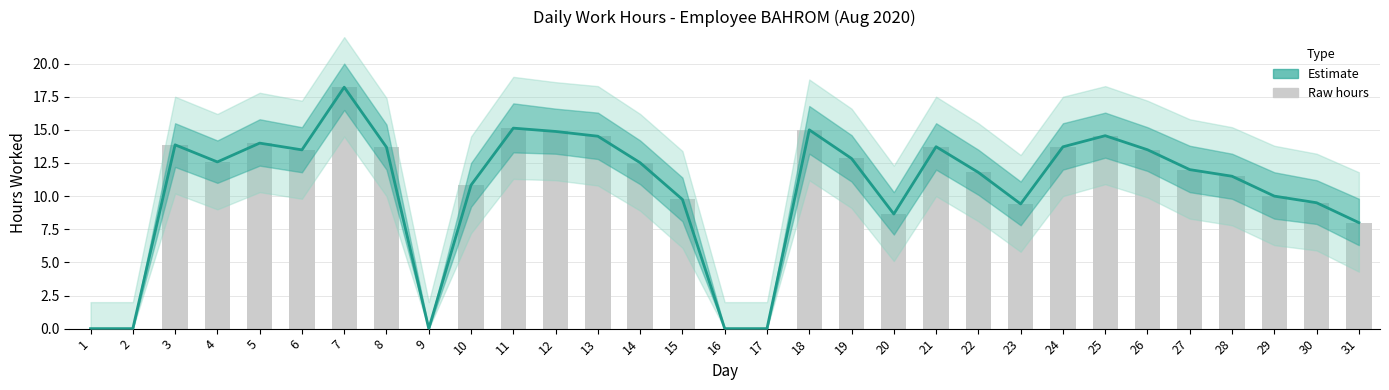

How many values in the Estimate series are below 12?

14